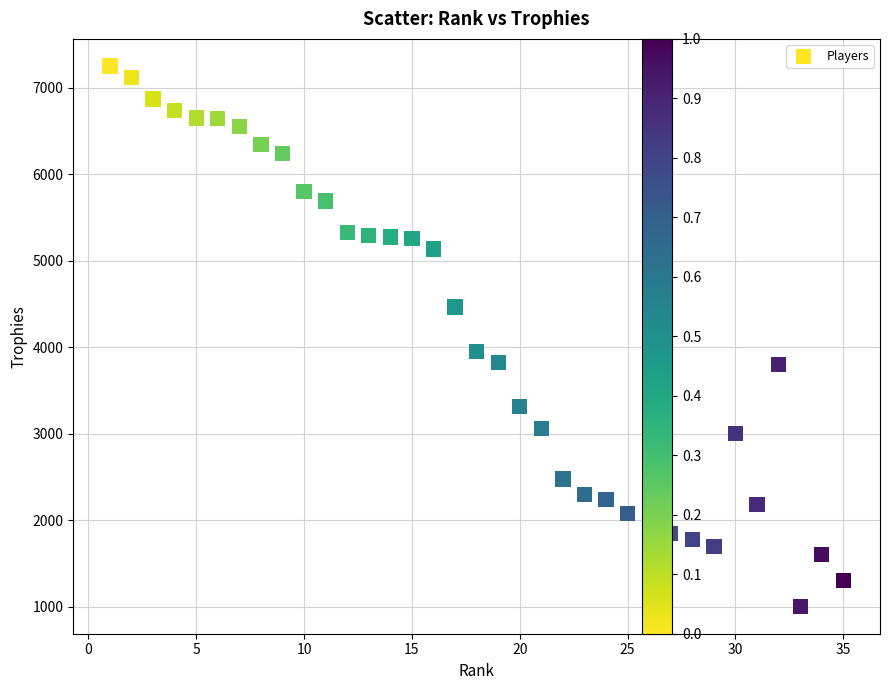

What Y value in the scatter plot is closest to 4126?

3954